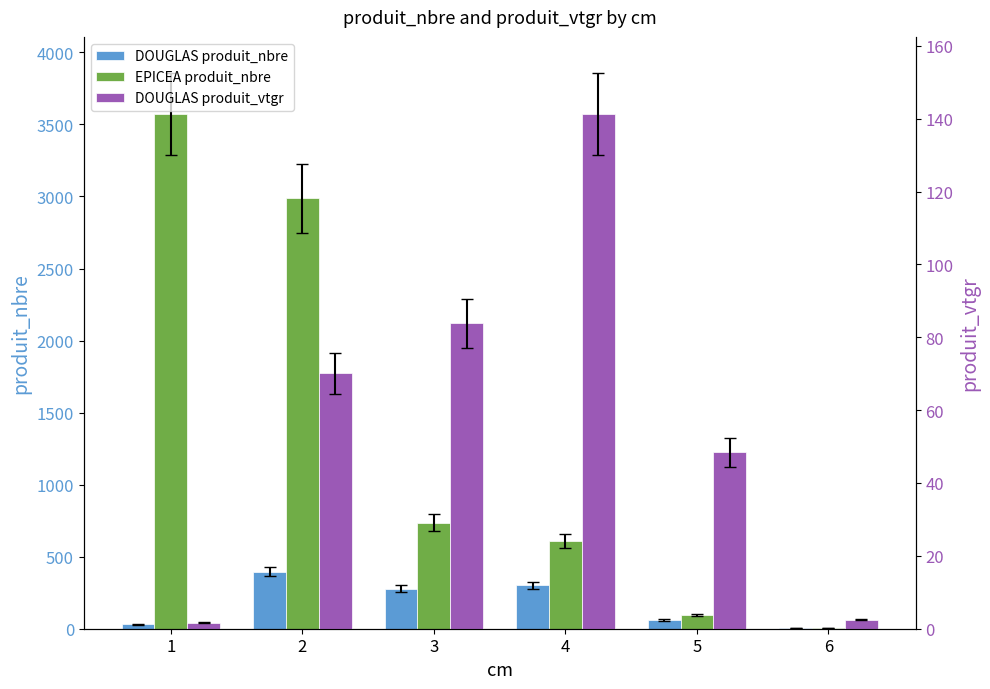

Is it true that DOUGLAS produit_nbre equals 41.8 at 1?

False